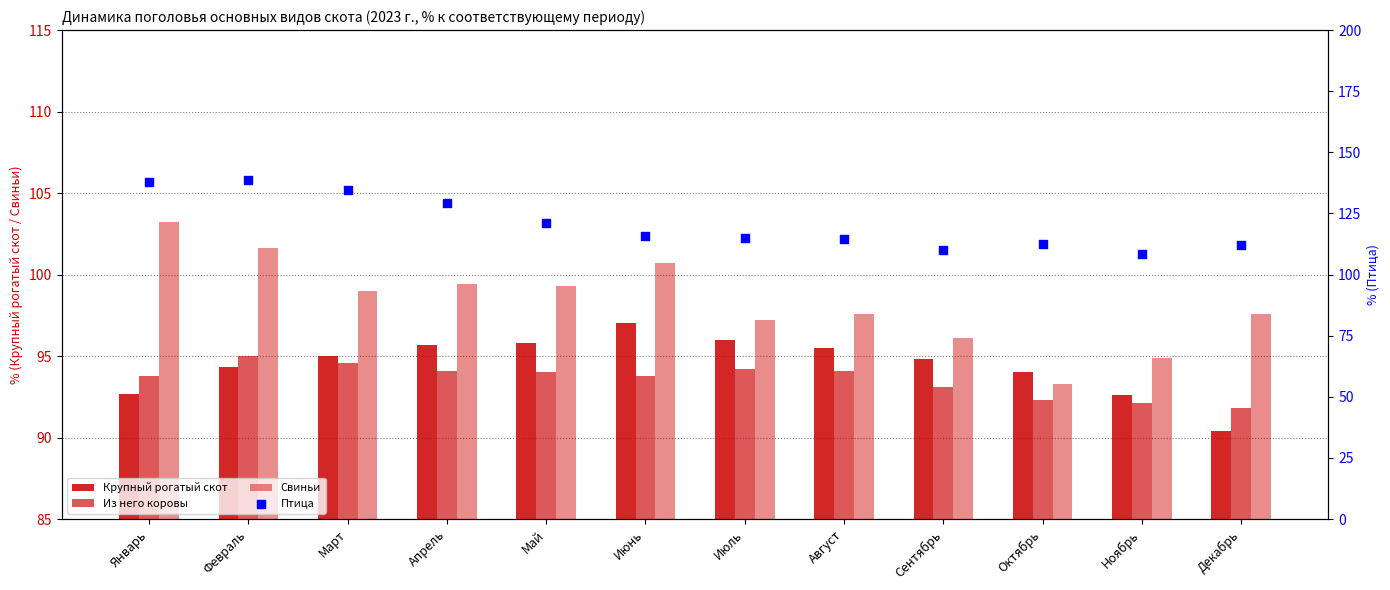

Which series contains the lowest Y value?

Крупный рогатый скот